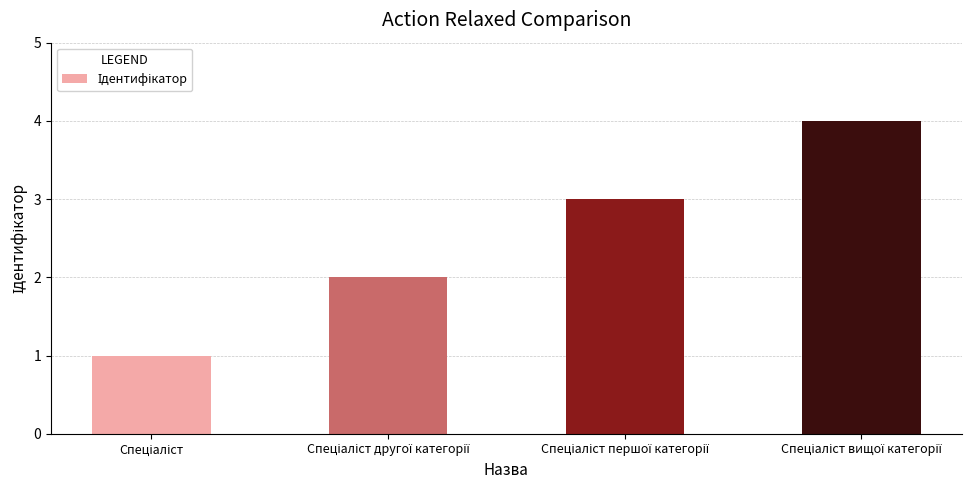

What is the value of the 4th bar from the left?

4